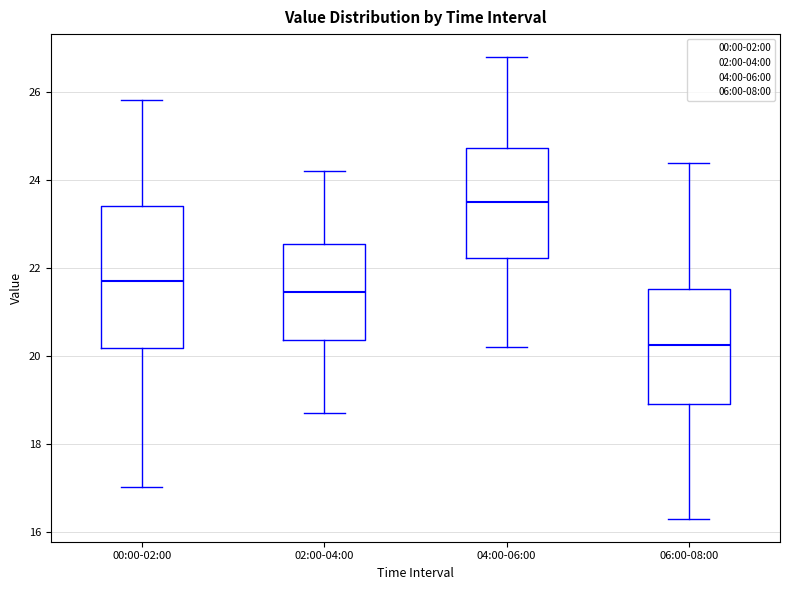

Which box's median line is the lowest?

06:00-08:00